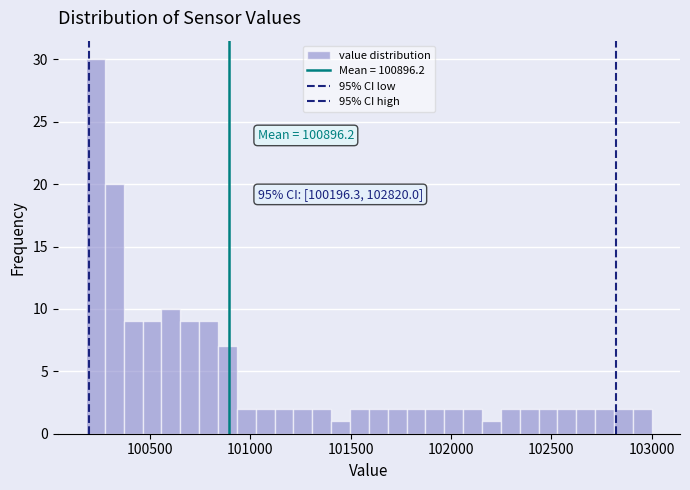

Around what value on the x-axis is the tallest bar? Give the approximate position of its centre, as read against the axis.

100250